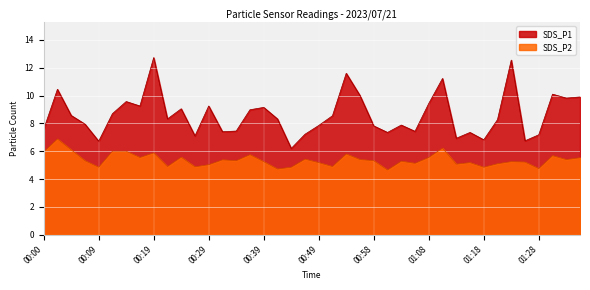

At which category is the sum across all series the highest?

00:19